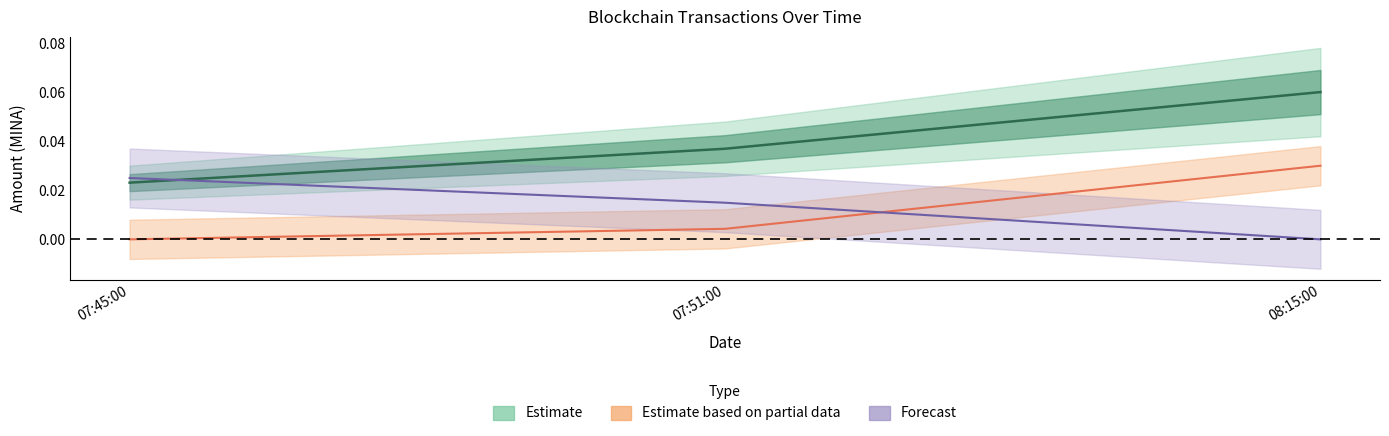

The Amount series shows 0.0 at 07:45:00. True or false?

True